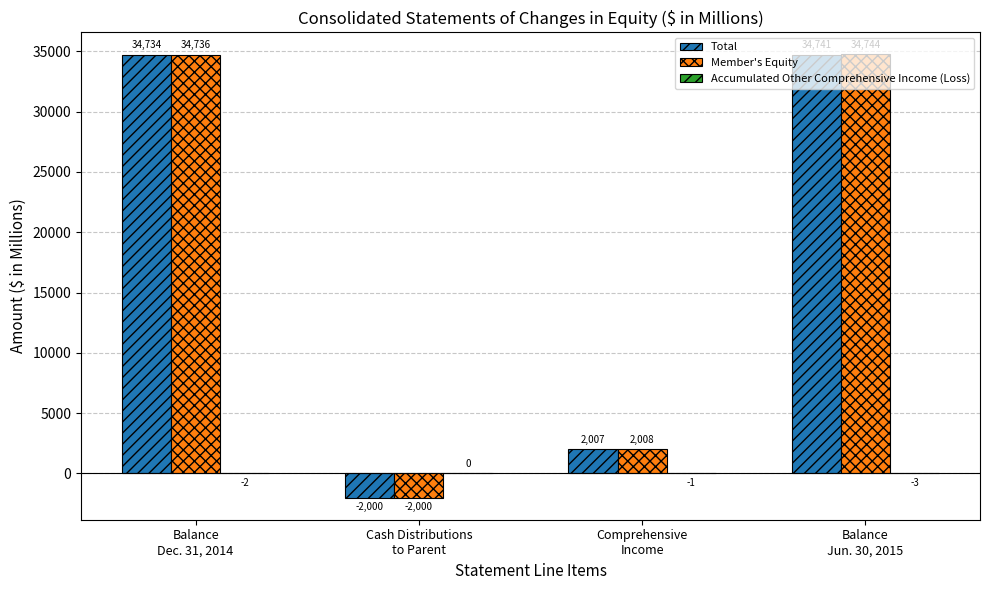

Which series has the largest total across all categories?

Member's Equity